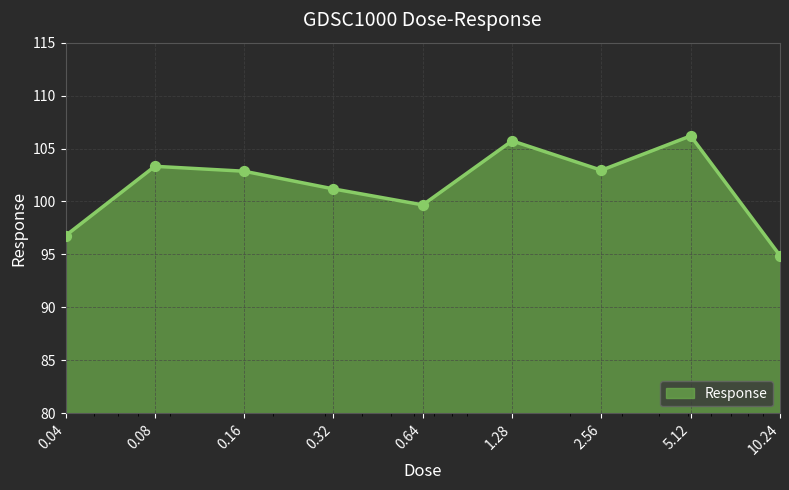

What is the smallest value displayed?

94.9